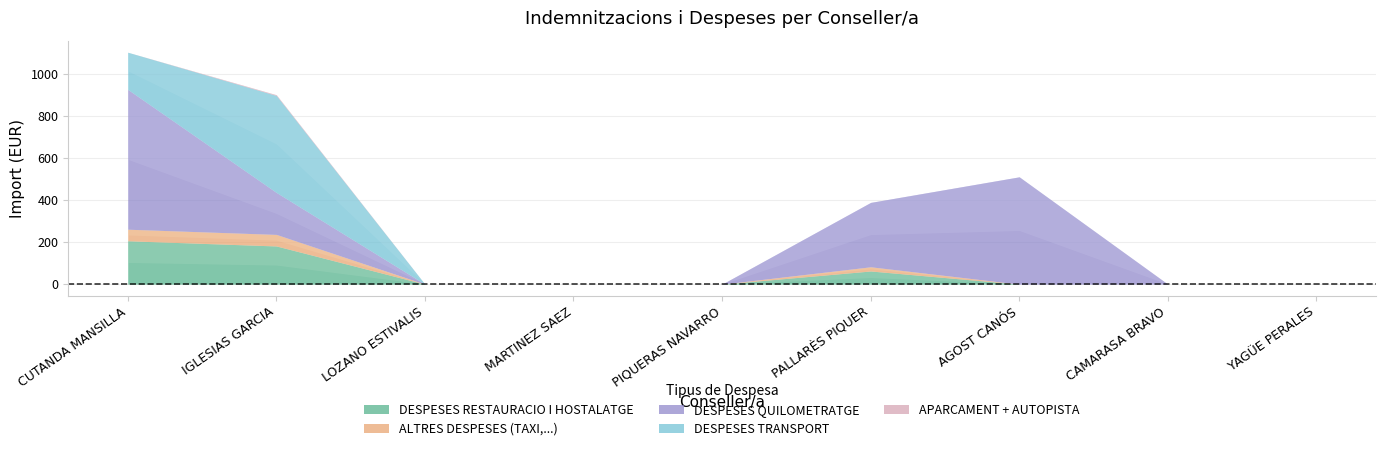

Which series changed the most between LOZANO ESTIVALIS, MARIA and CAMARASA BRAVO, MANUEL?

DESPESES RESTAURACIO I HOSTALATGE